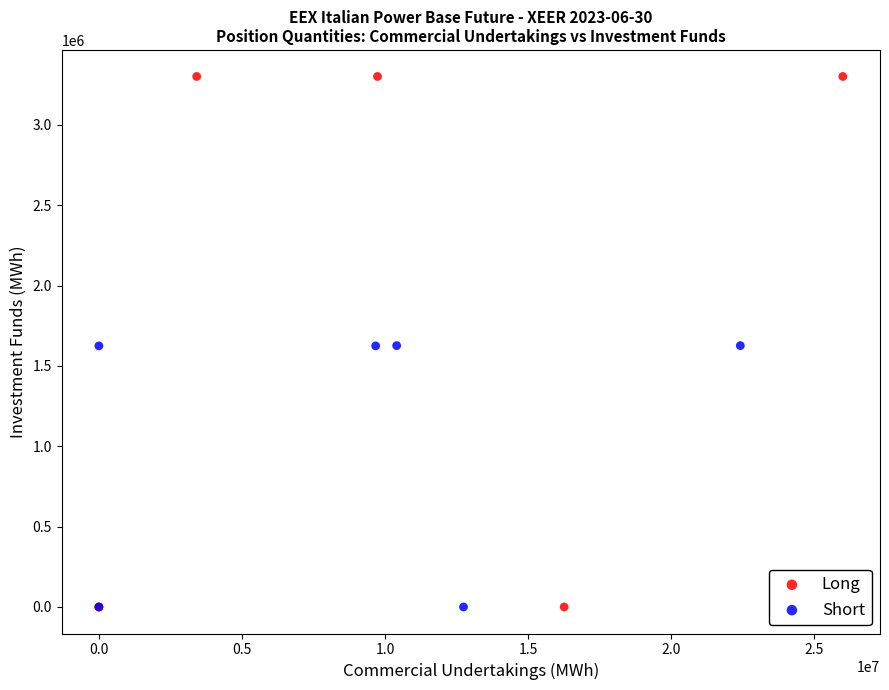

What are all the series names shown in the legend?

Long, Short